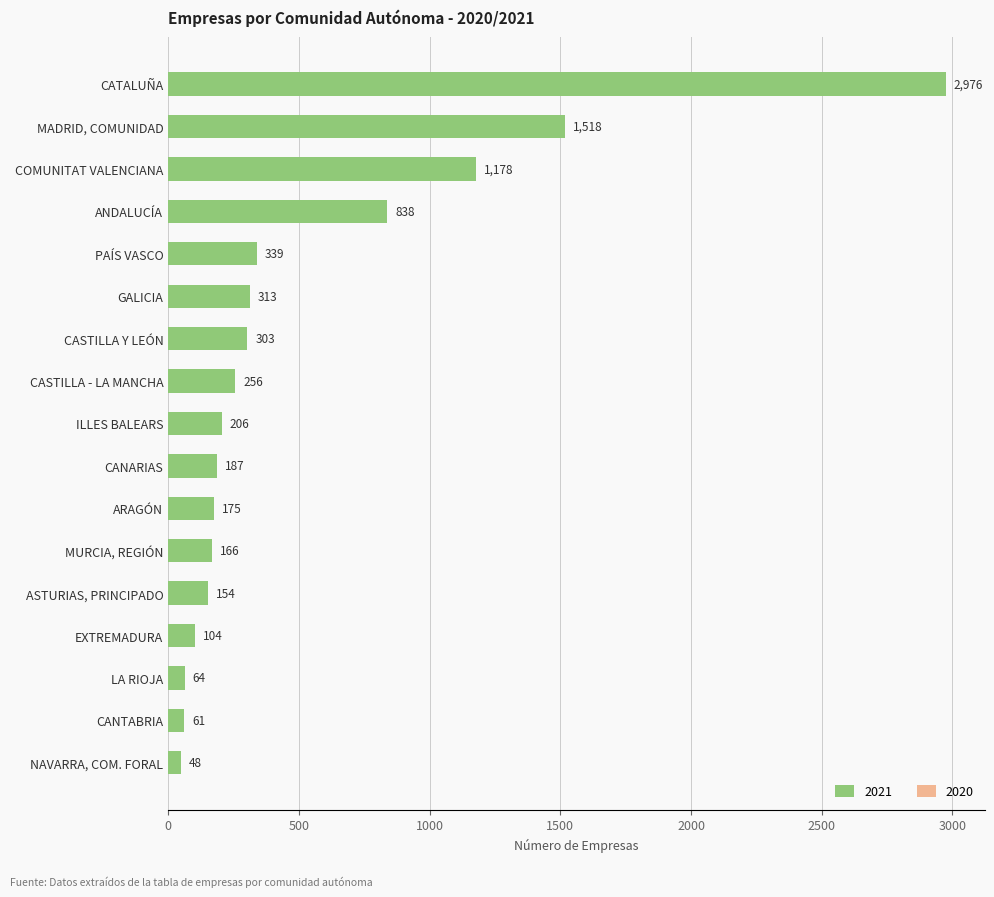

Which series has the widest spread of values?

2021